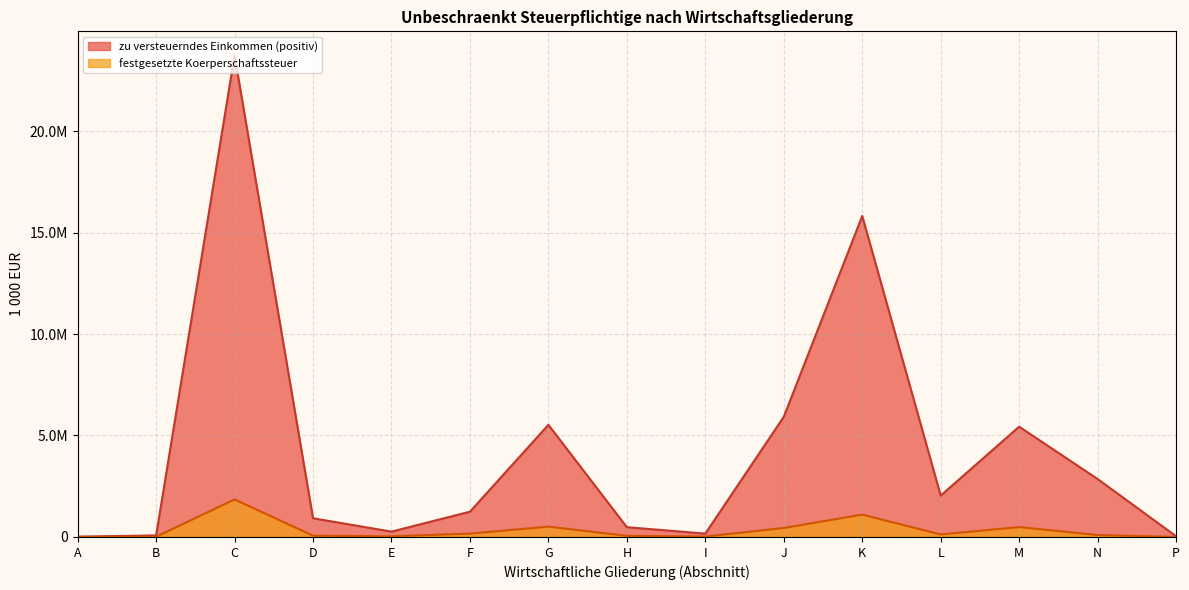

Is the value of festgesetzte Koerperschaftssteuer at N greater than the value of zu versteuerndes Einkommen (positiv) at L?

No